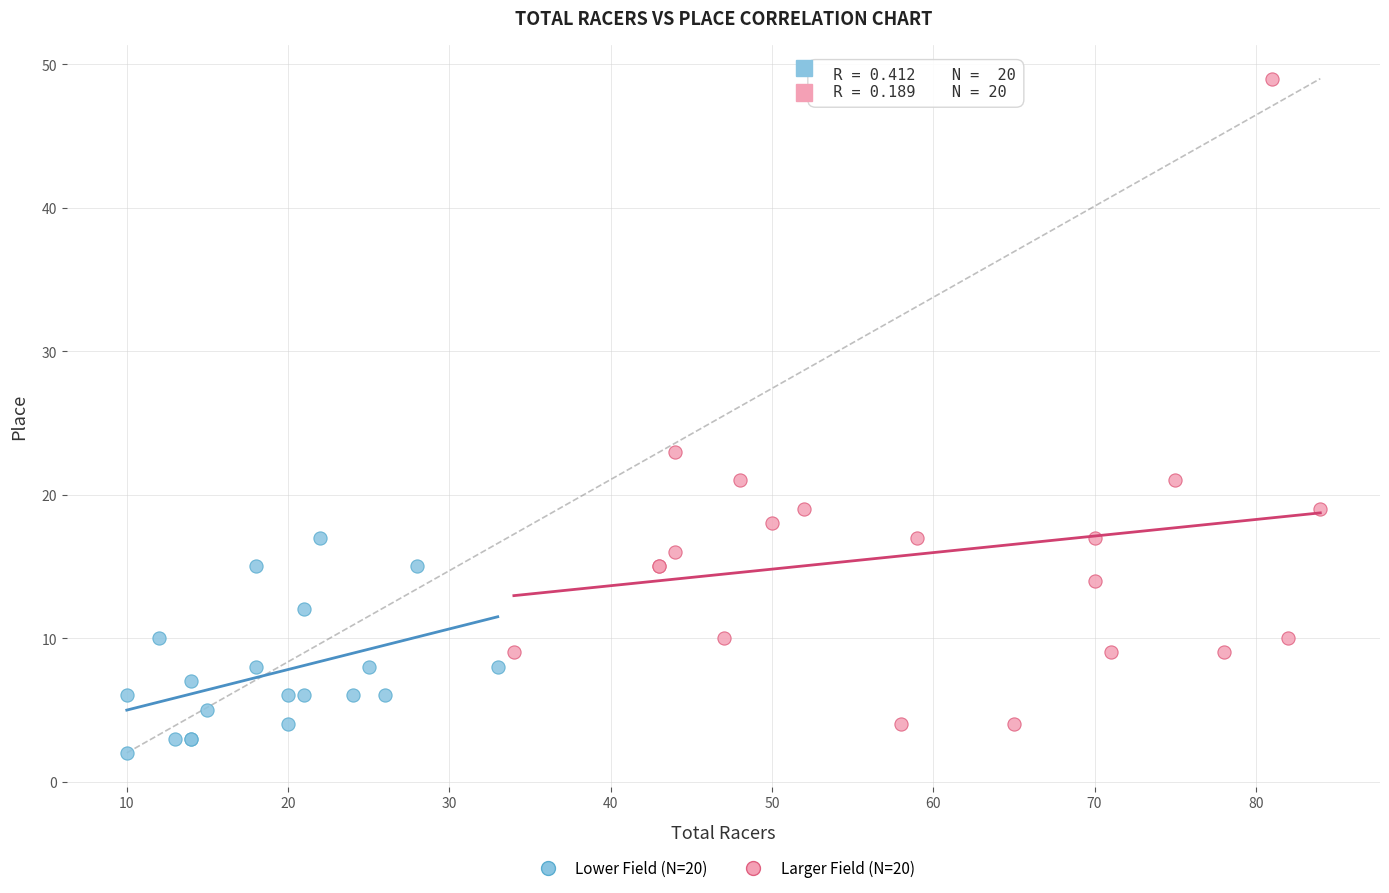

What are all the series names shown in the legend?

Lower Field (N=20), Larger Field (N=20)